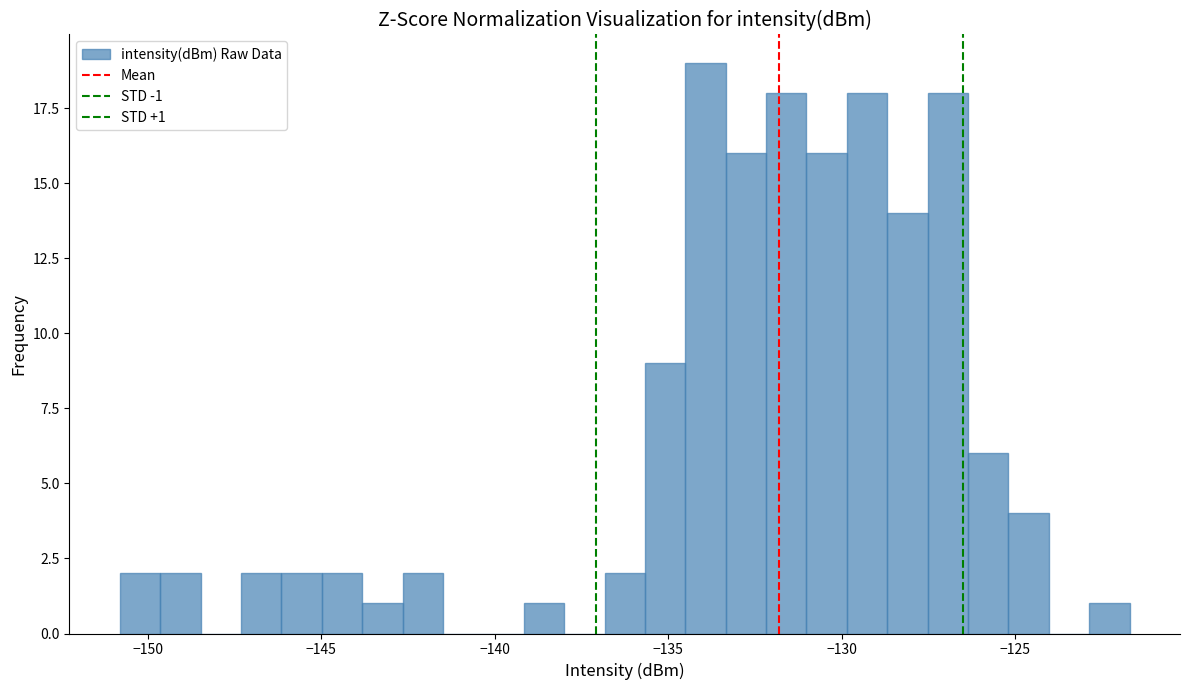

Read against the x-axis, roughly where is the centre of the tallest bar?

-134.0